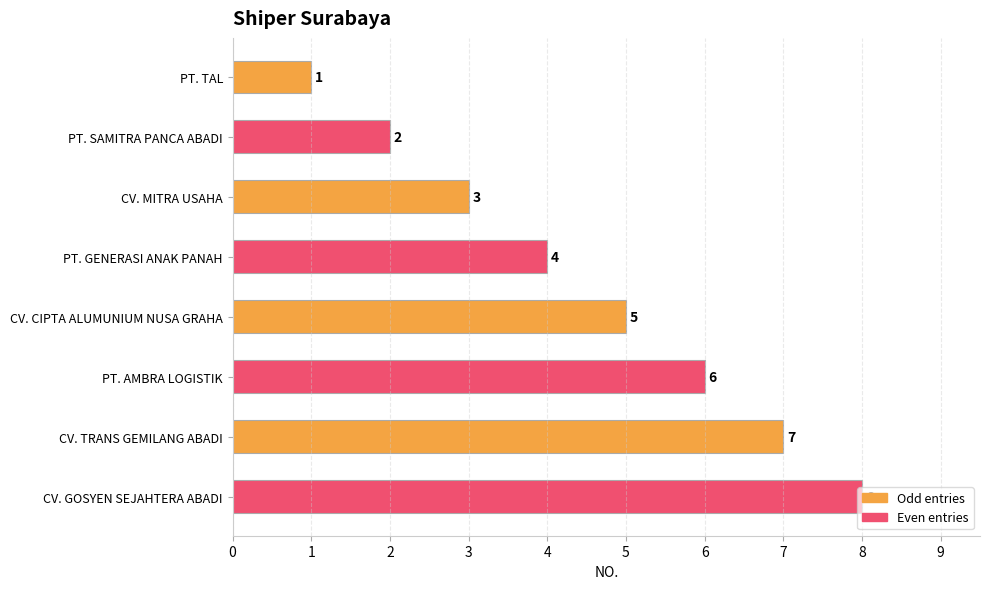

How many values are between 3 and 7?

5